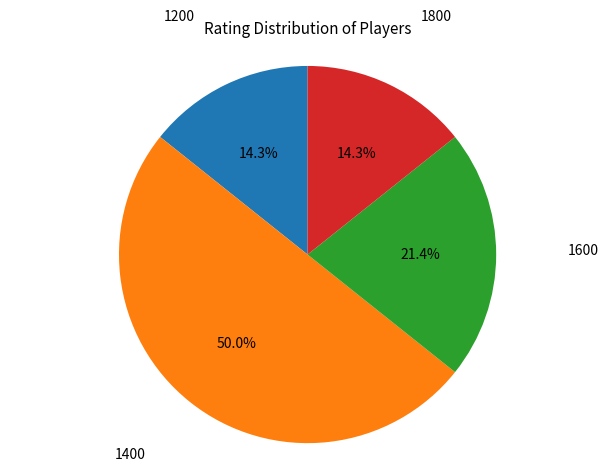

How many segments does this pie chart have?

4